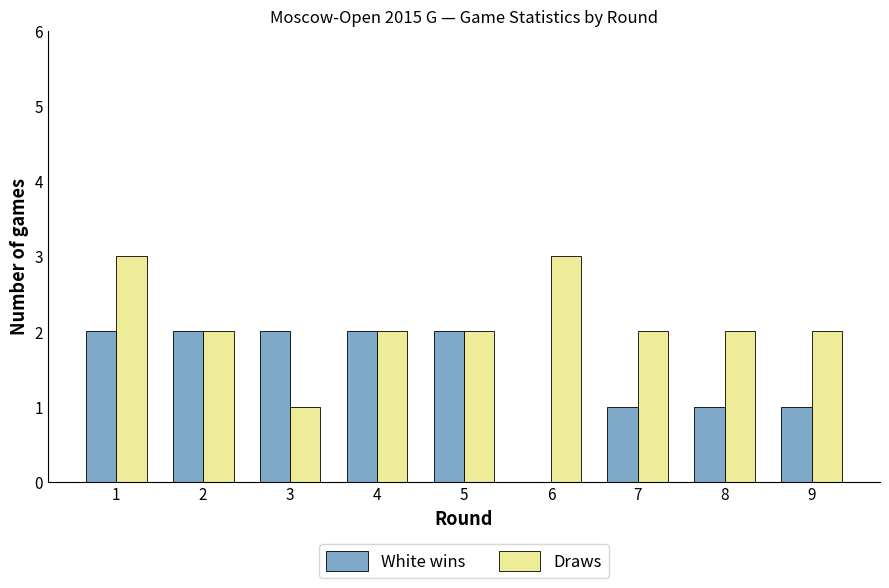

Reading left to right, extract all data points from this chart.

White wins: 2	2	2	2	2	0	1	1	1
Draws: 3	2	1	2	2	3	2	2	2